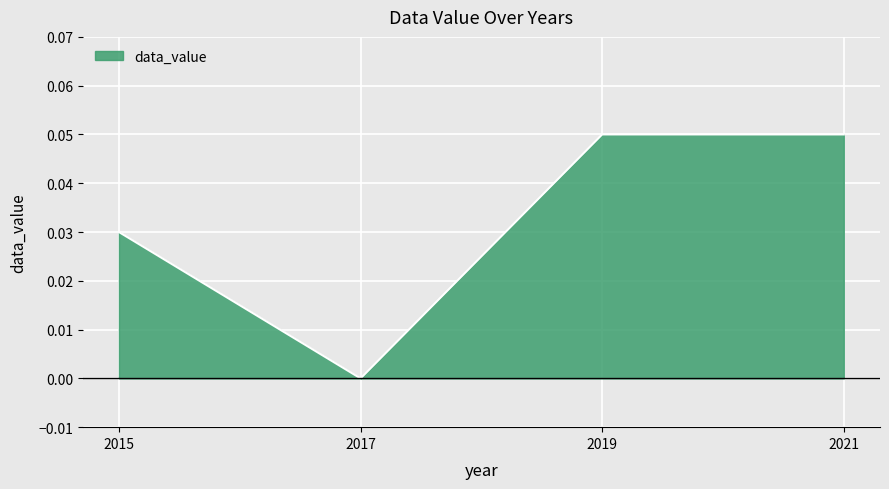

At which category does the chart reach its minimum across all series?

2017